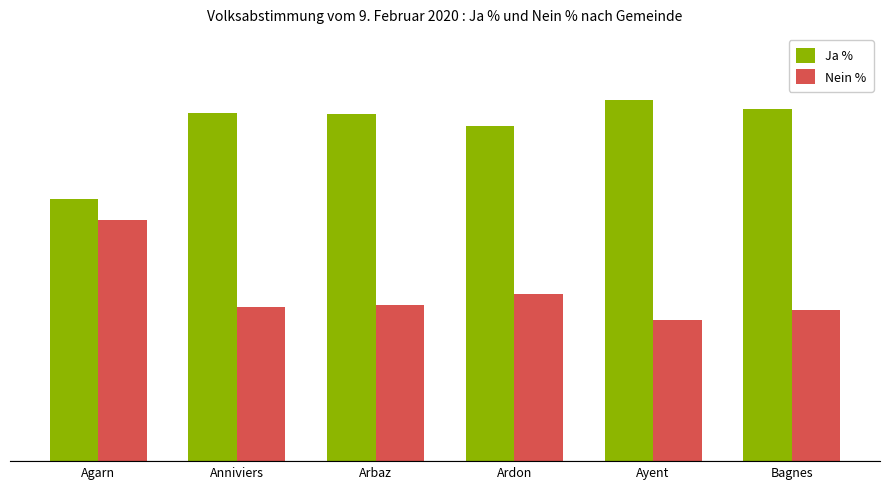

Reading left to right, extract all data points from this chart.

Ja %: Agarn=52.1	Anniviers=69.3	Arbaz=69.0	Ardon=66.7	Ayent=71.8	Bagnes=70.0
Nein %: Agarn=47.9	Anniviers=30.7	Arbaz=31.0	Ardon=33.3	Ayent=28.2	Bagnes=30.0